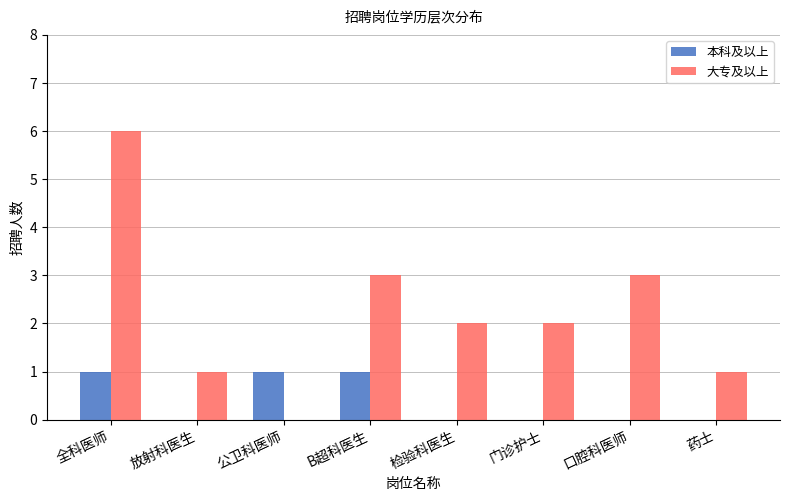

Reading right to left, what are all the values shown in this chart?

本科及以上: 药士=0	口腔科医师=0	门诊护士=0	检验科医生=0	B超科医生=1	公卫科医师=1	放射科医生=0	全科医师=1
大专及以上: 药士=1	口腔科医师=3	门诊护士=2	检验科医生=2	B超科医生=3	公卫科医师=0	放射科医生=1	全科医师=6